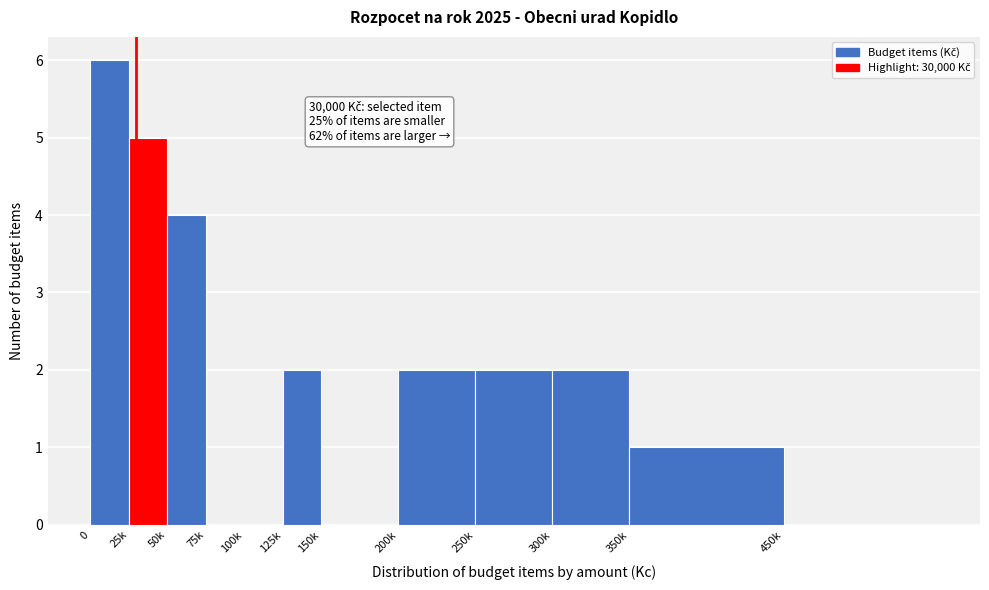

Reading right to left, list all the values displayed in this chart.

450k=0	350k=1	300k=2	250k=2	200k=2	150k=0	125k=2	100k=0	75k=0	50k=4	25k=5	0=6